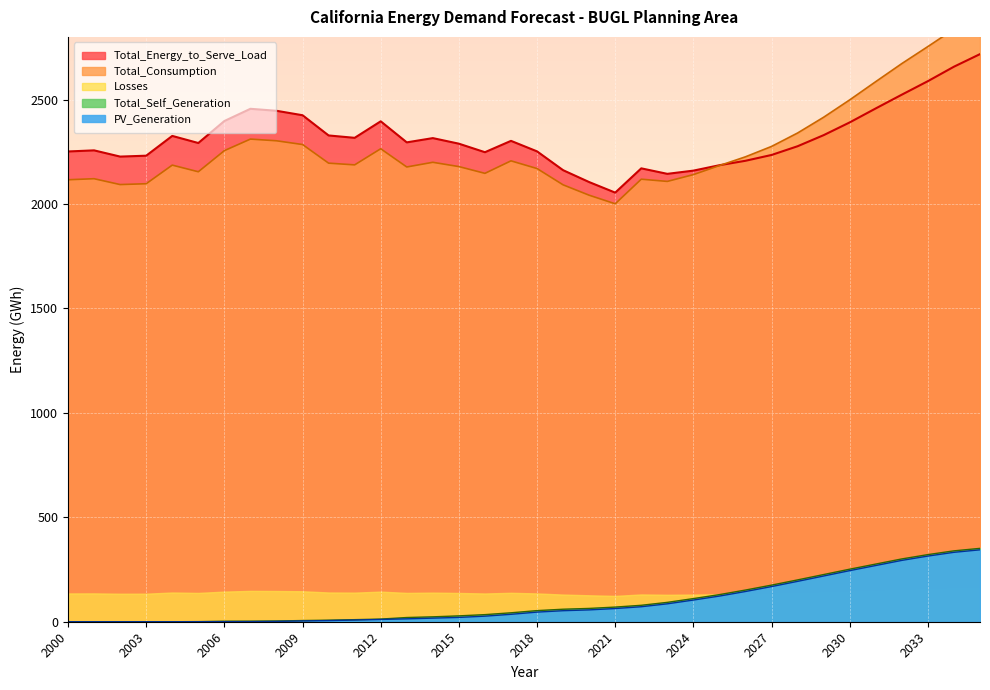

How many lines are shown in the chart?

4